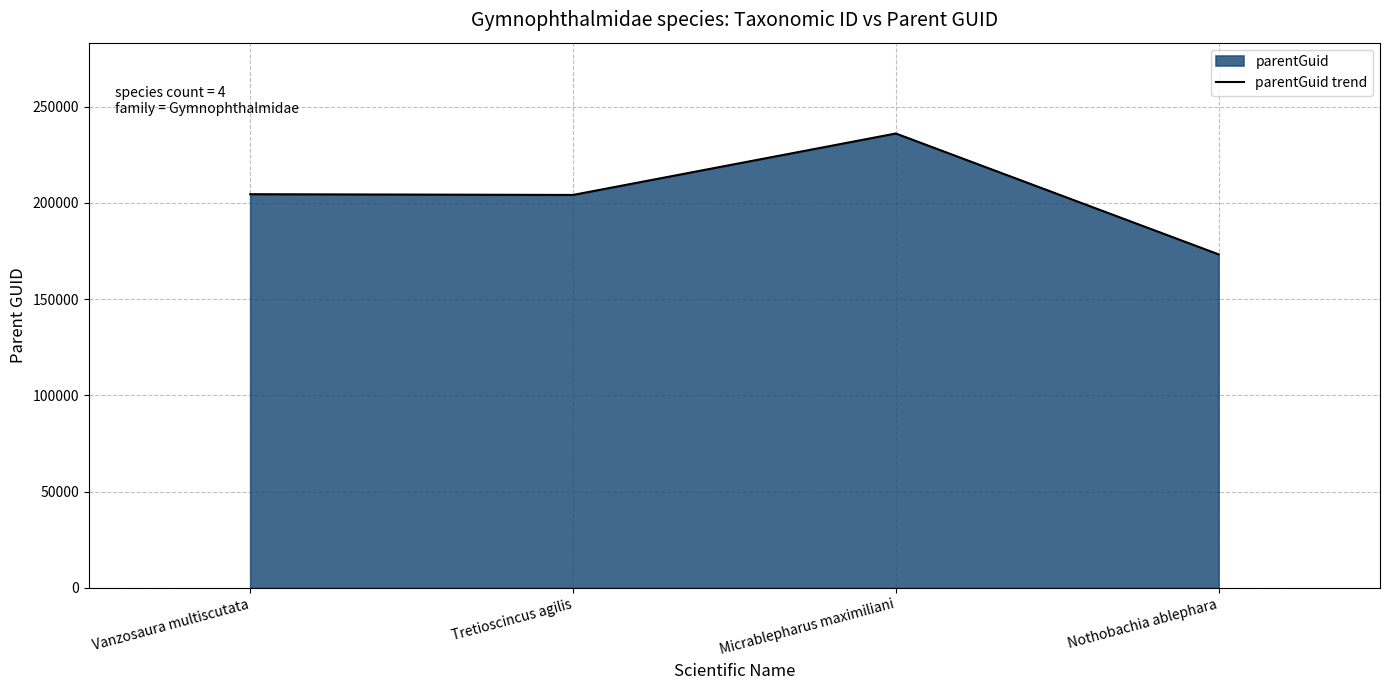

What is the minimum value shown in the chart?

173296